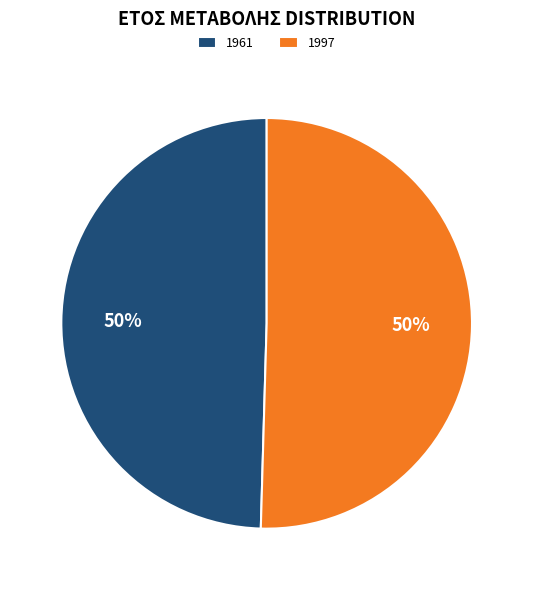

What is the ratio of the value at 1961 to the value at 1997?

1.0